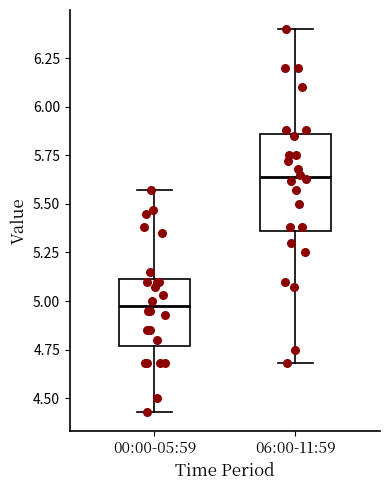

Which box has the lowest median line?

00:00-05:59